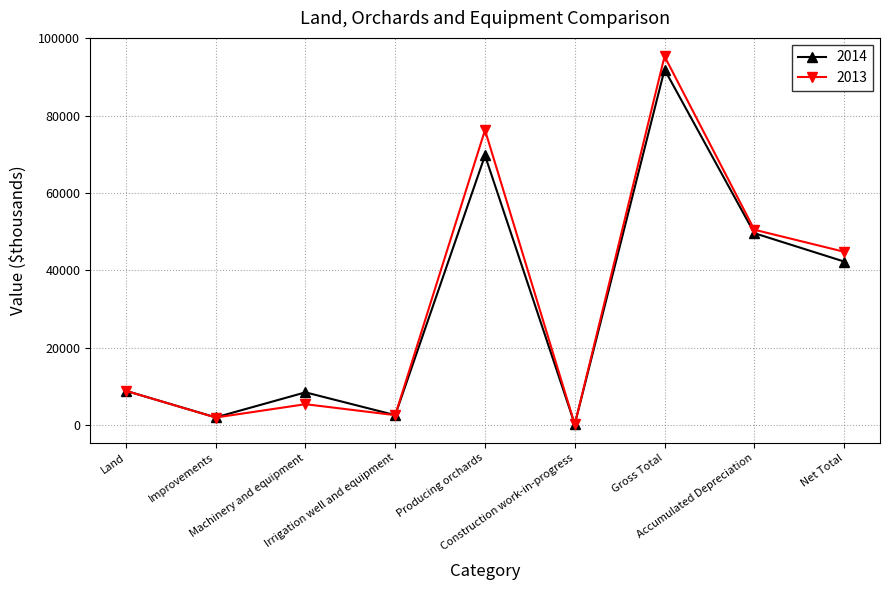

What is the sum of the 2013 values at Construction work-in-progress and Accumulated Depreciation?

50738